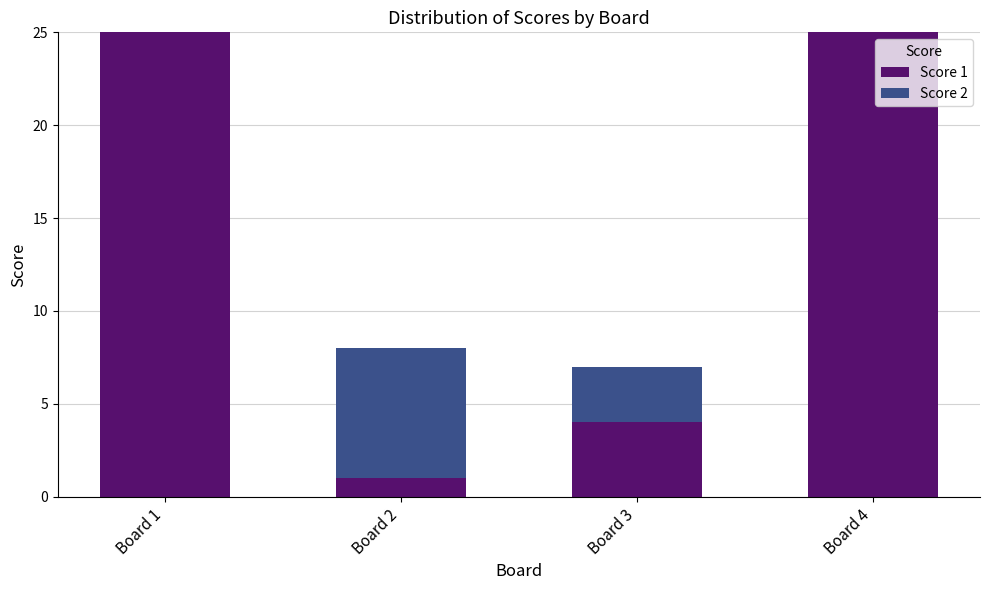

The Score 1 series shows 4 at Board 3. True or false?

True